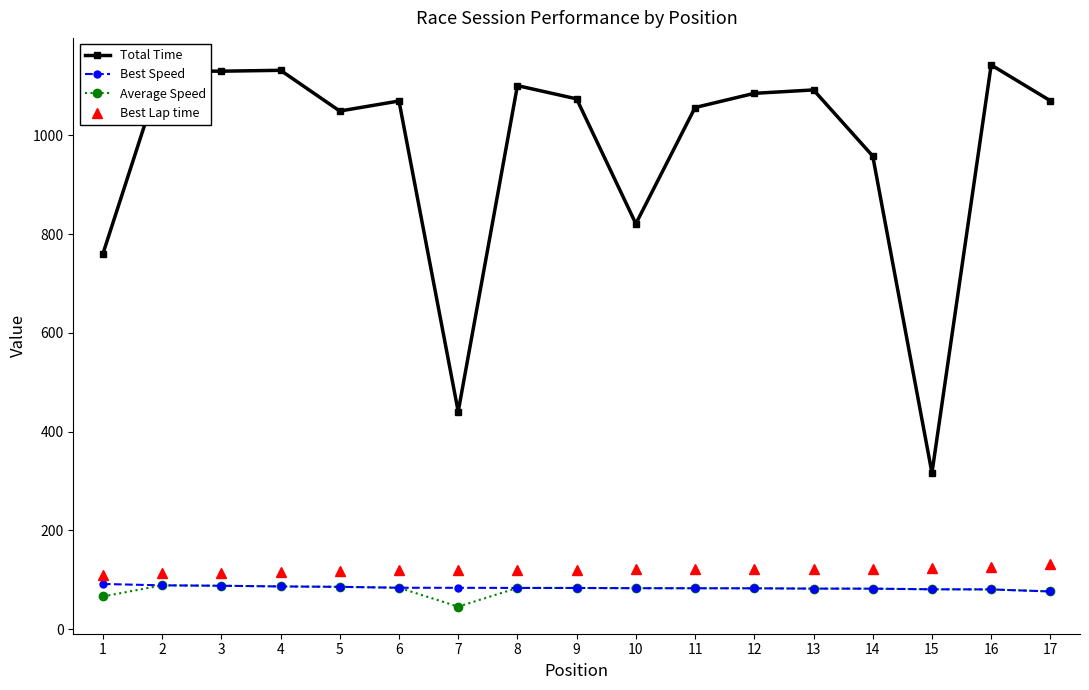

True or false: Average Speed and Total Time intersect in this chart.

False